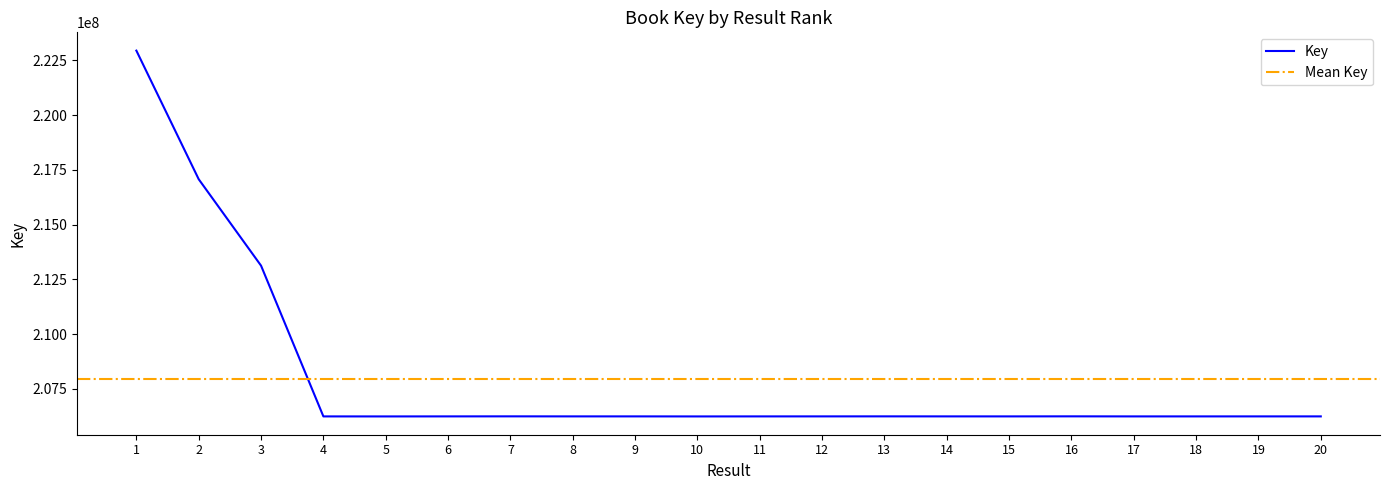

Where is the data nearest to the value 214593891?

3